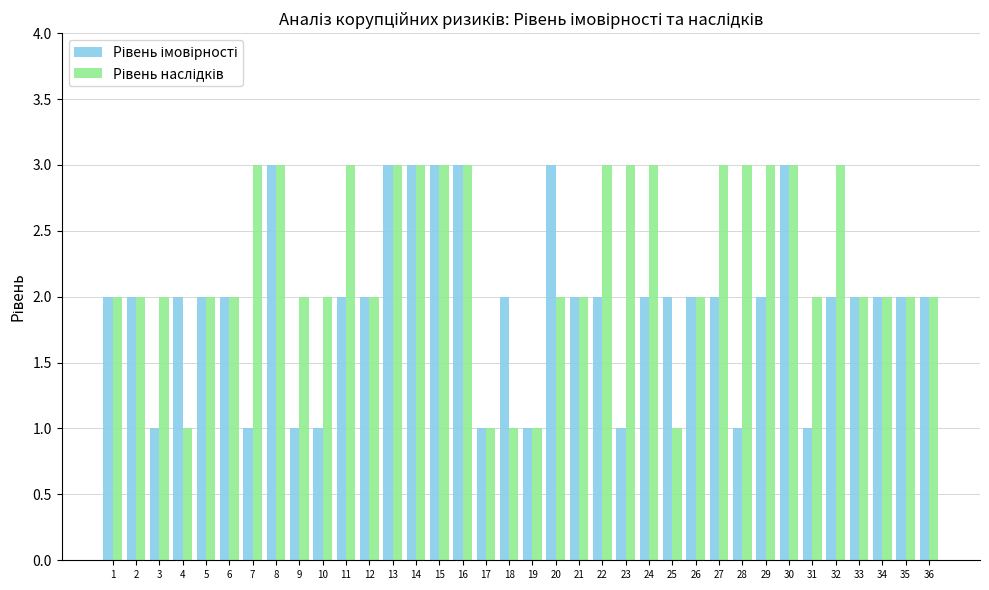

How many groups of bars are there?

36